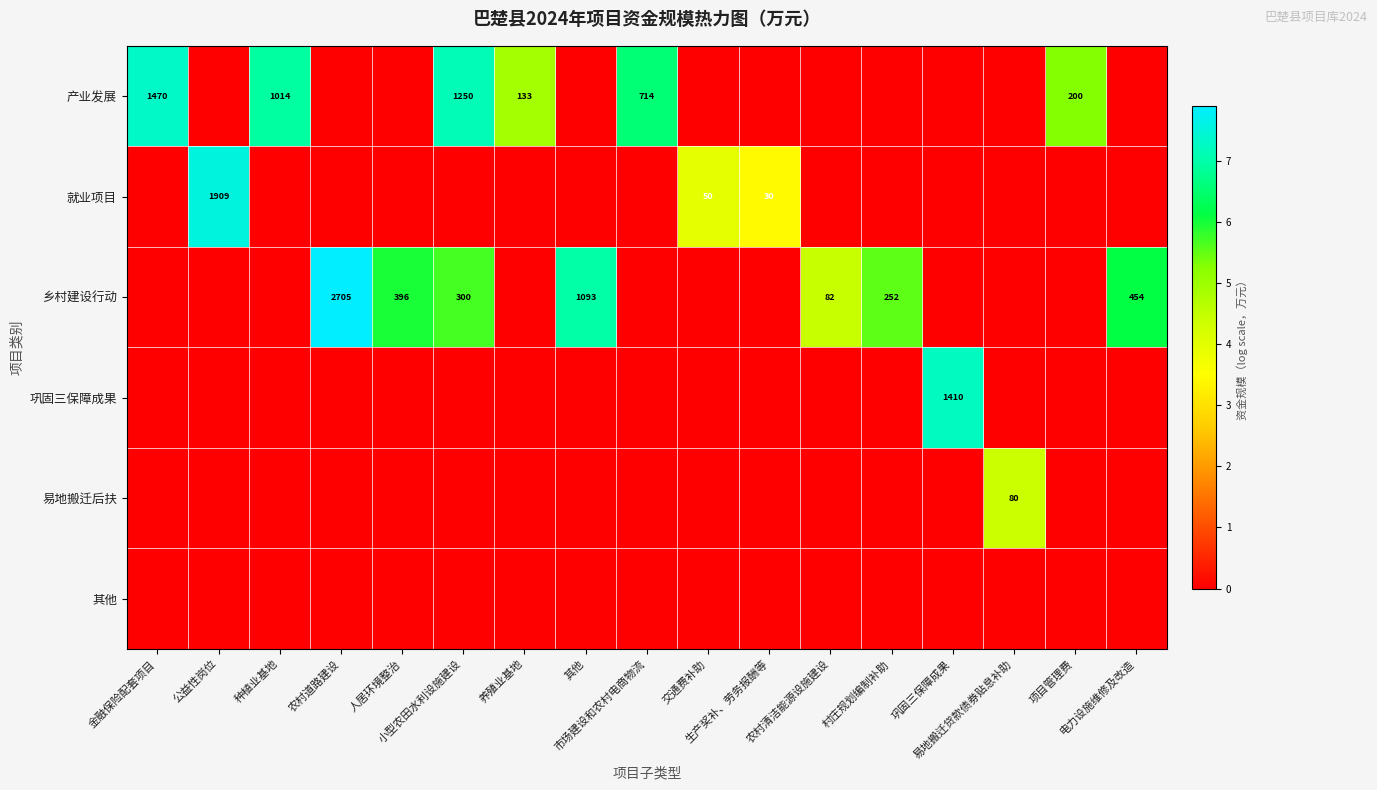

Is it true that 巩固三保障成果 equals 0.0 at 其他?

True